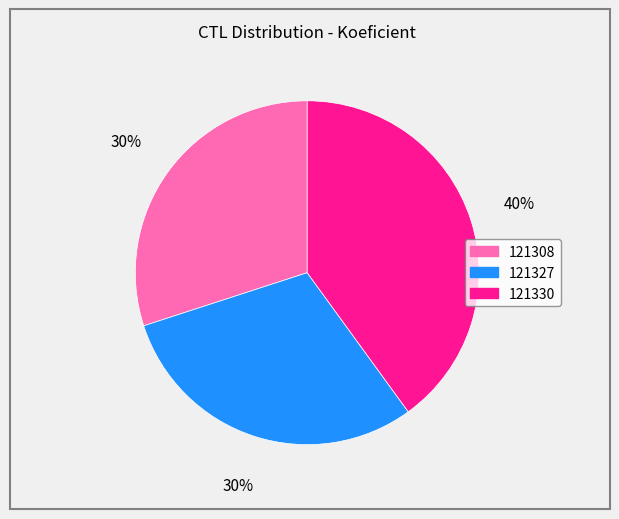

The 121327 slice represents 37% of the pie. True or false?

False